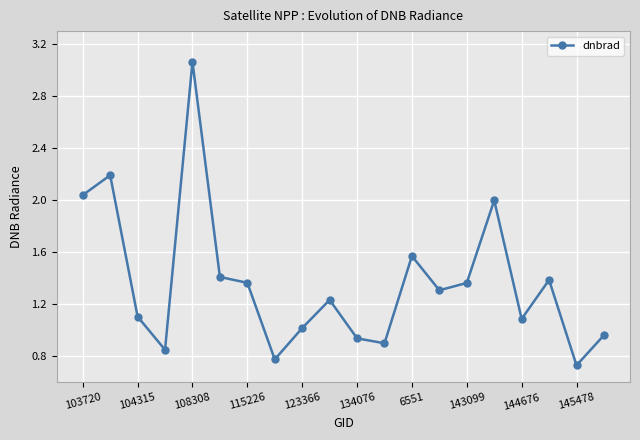

True or false: the data has more than 1 interior local peaks.

True